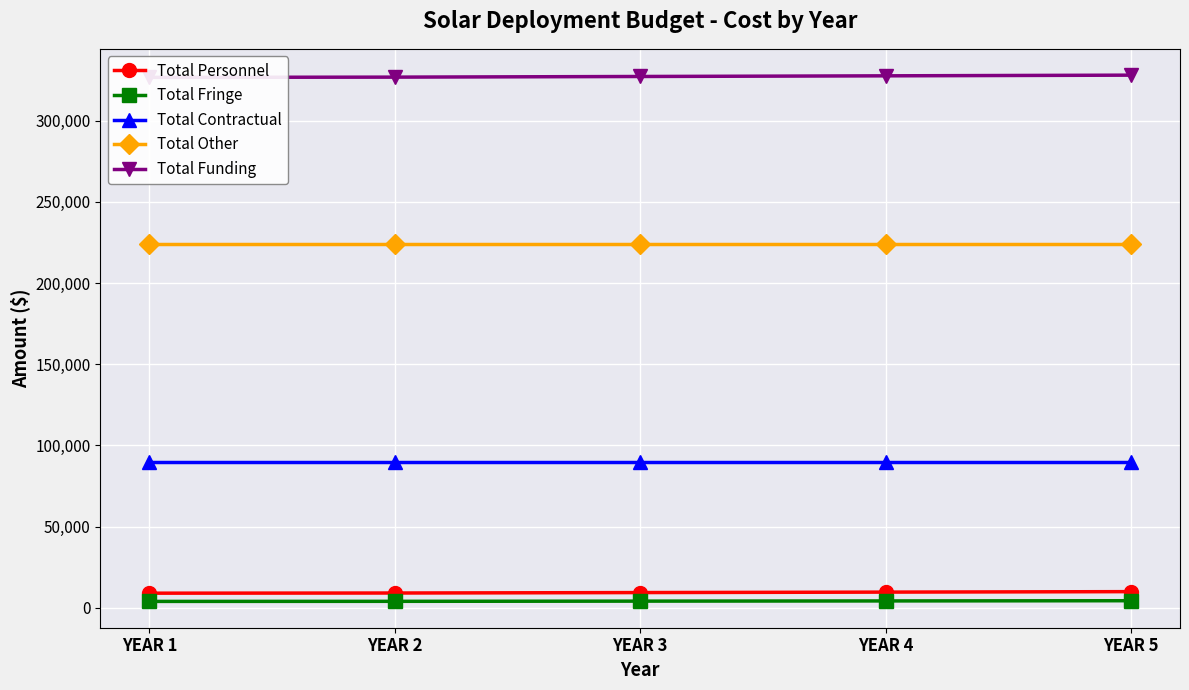

Where is Total Other nearest to the value 224000?

YEAR 1